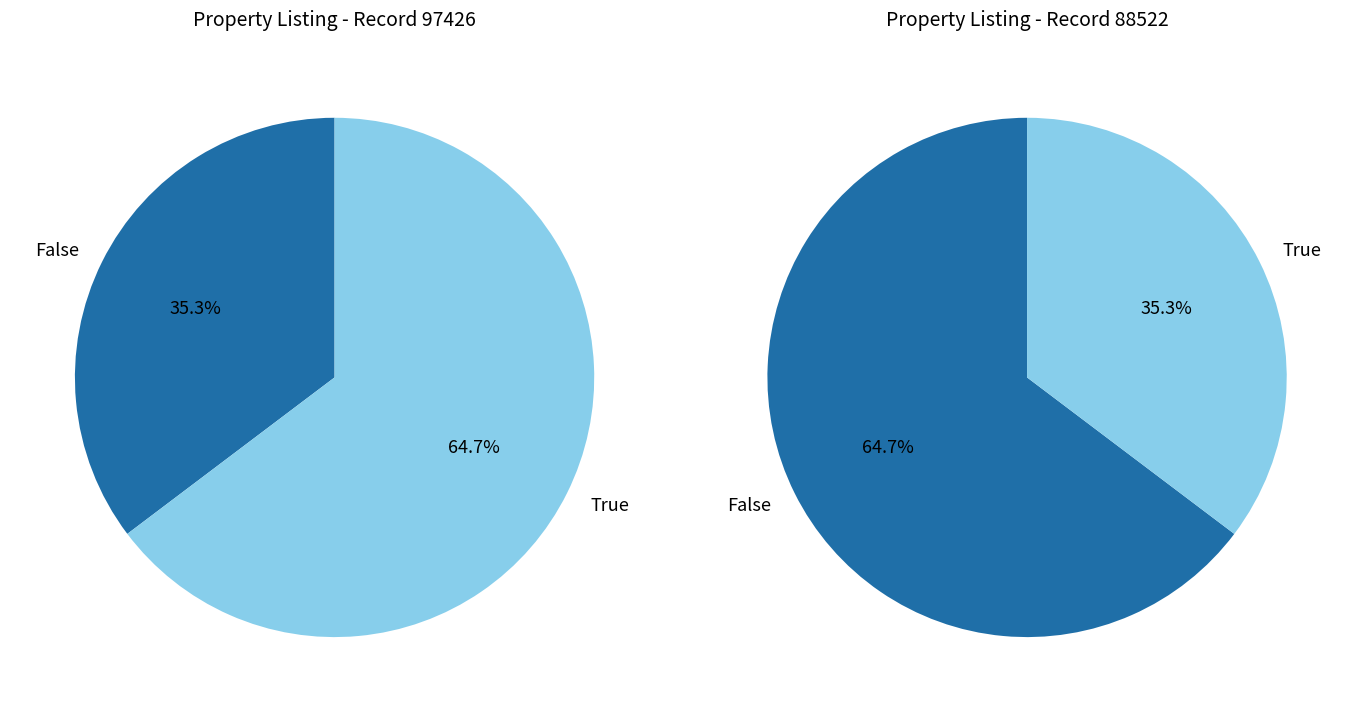

What percentage is the 88522 slice, to the nearest percent?

35%